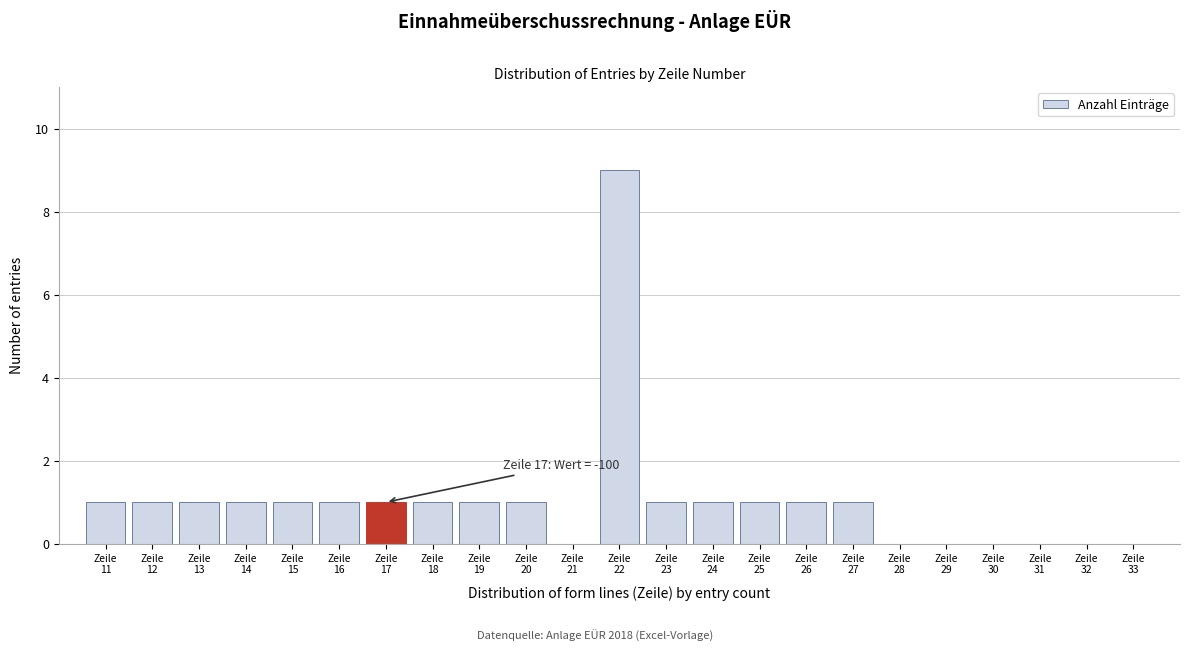

What is the greatest value displayed?

9